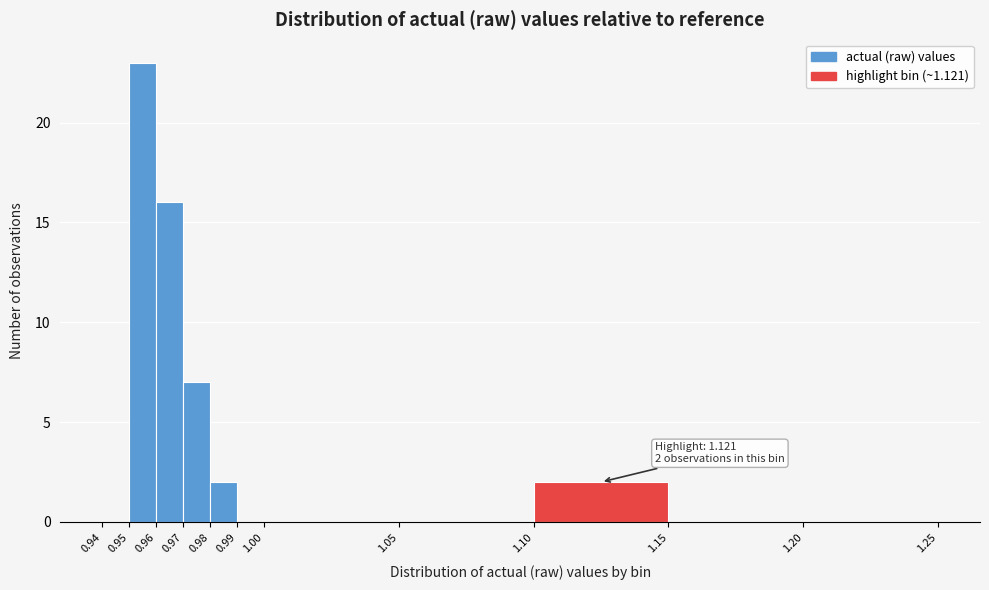

Which range on the x-axis has the tallest bar?

0.95 to 0.96